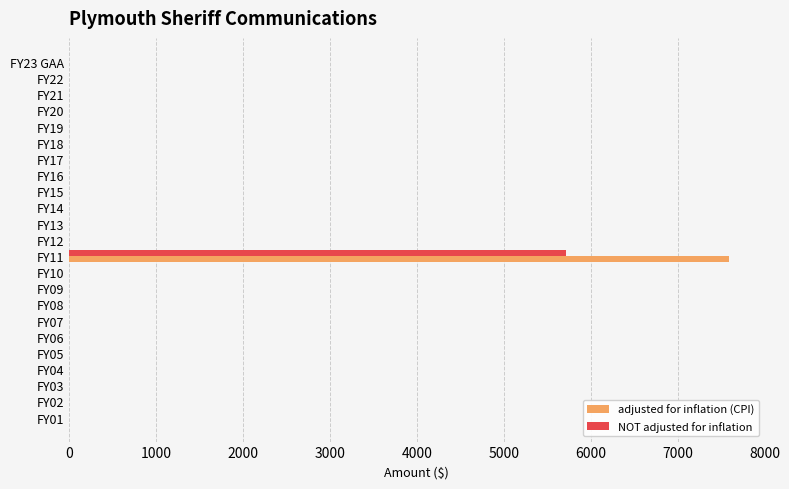

What is the sum of all adjusted for inflation (CPI) values?

7591